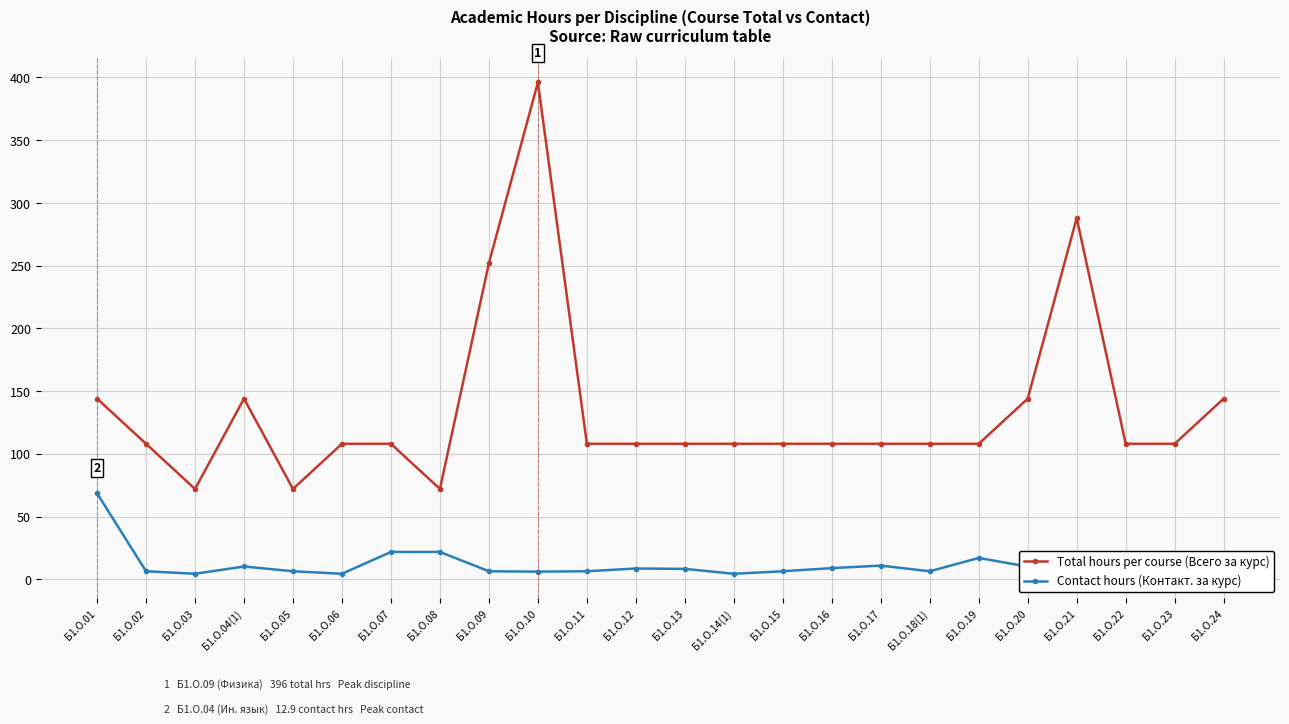

The value of Total hours per course (Всего за курс) at Б1.О.24 is 70.5. True or false?

False